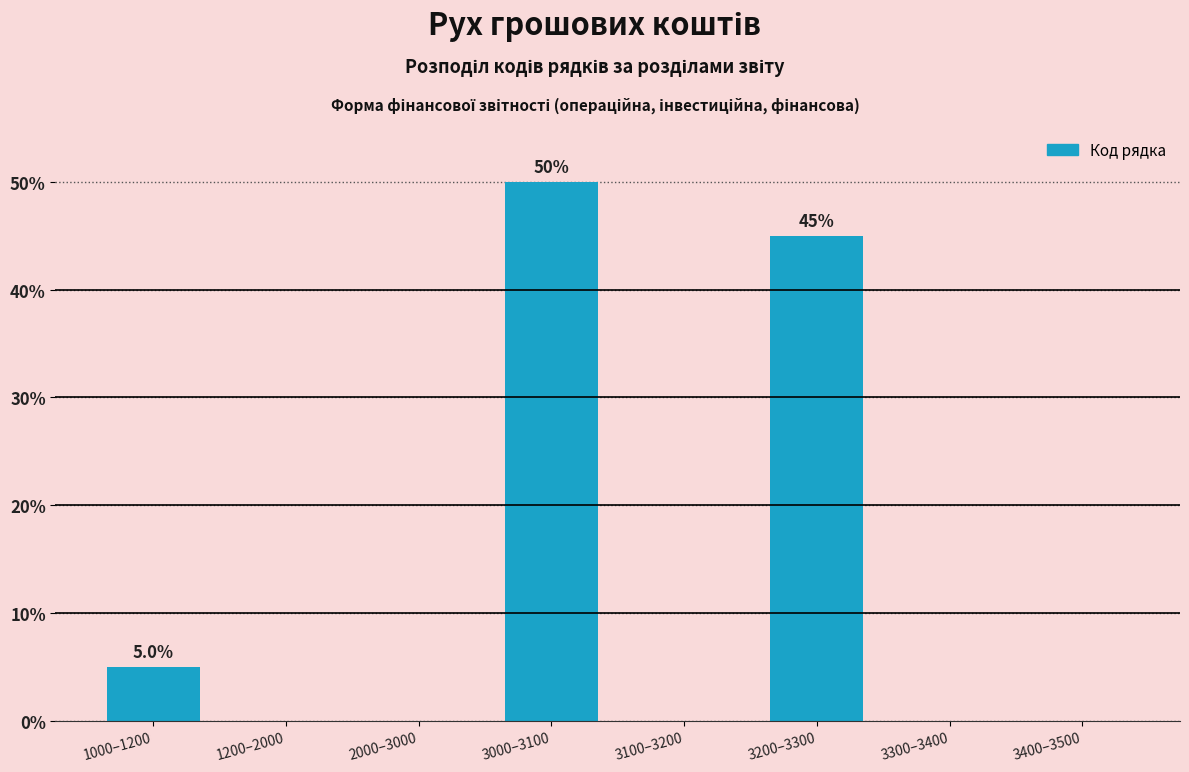

Reading left to right, extract all data points from this chart.

1000–1200=5	1200–2000=0	2000–3000=0	3000–3100=50	3100–3200=0	3200–3300=45	3300–3400=0	3400–3500=0